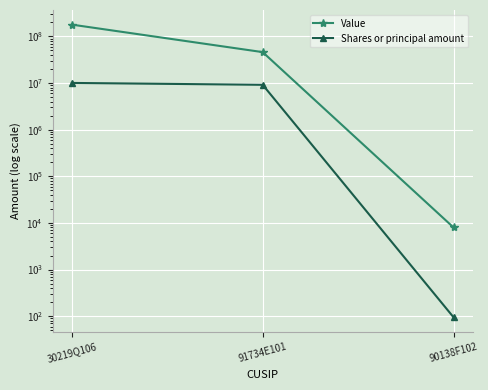

How many lines are shown in the chart?

2